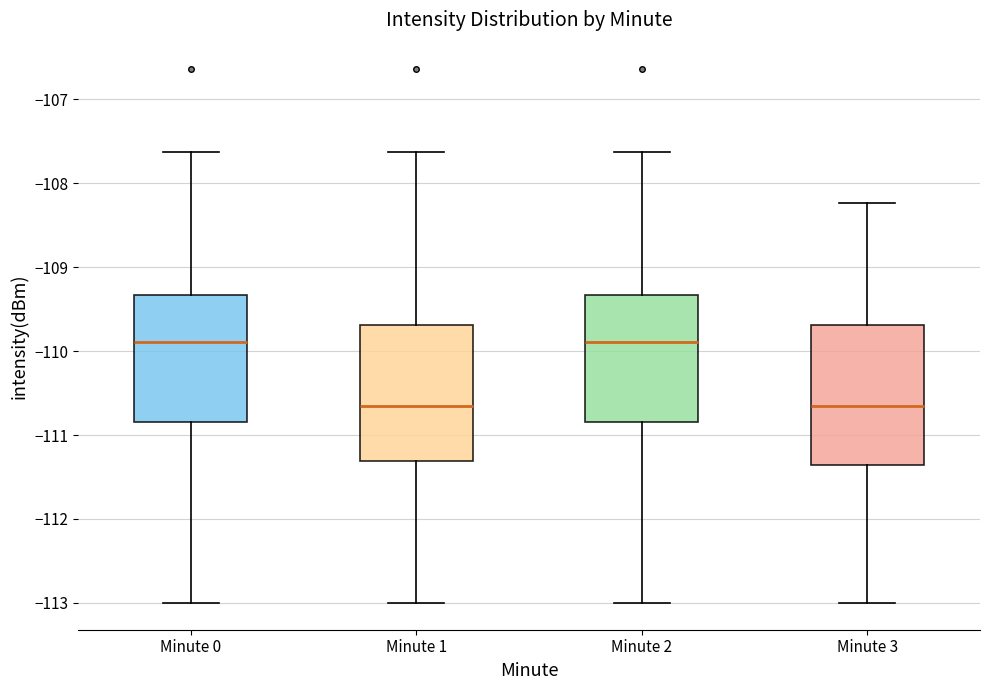

Reading left to right, read every box against the y-axis: the position of its median line, the range the box covers, and the ends of its whiskers. The values are not printed on the chart, so give them approximately, as read against the axis.

Minute 0: median -109.9, box -110.8 to -109.3, whiskers -113.0 to -107.6
Minute 1: median -110.6, box -111.3 to -109.7, whiskers -113.0 to -107.6
Minute 2: median -109.9, box -110.8 to -109.3, whiskers -113.0 to -107.6
Minute 3: median -110.6, box -111.4 to -109.7, whiskers -113.0 to -108.2